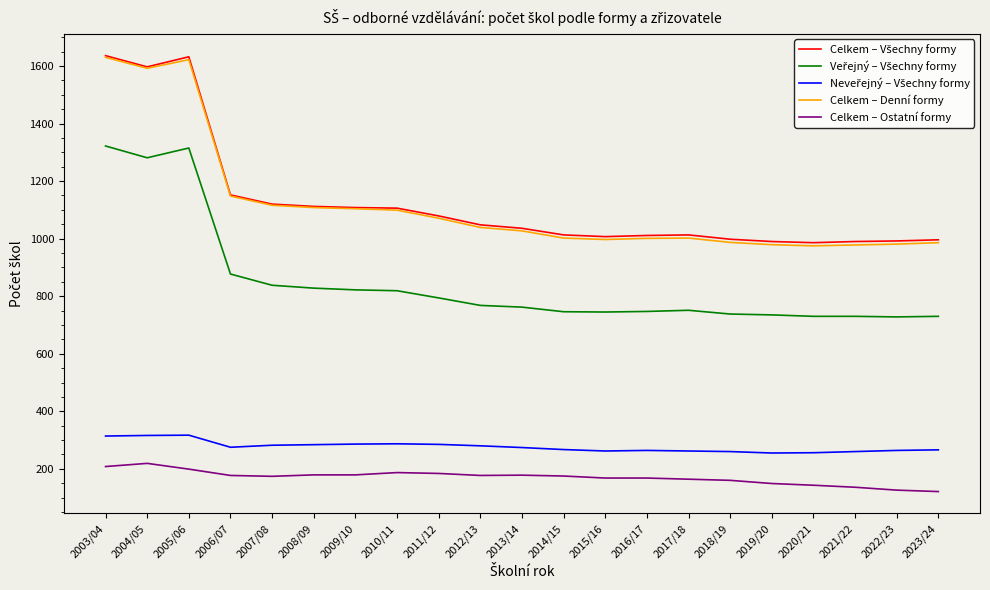

True or false: Celkem – Ostatní formy and Celkem – Denní formy intersect in this chart.

False